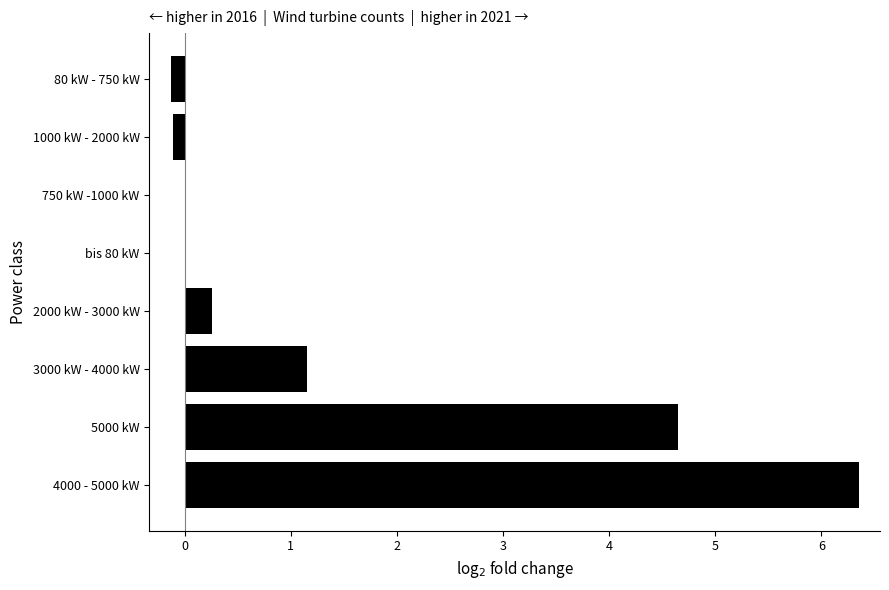

At which label is the value closest to 3?

5000 kW